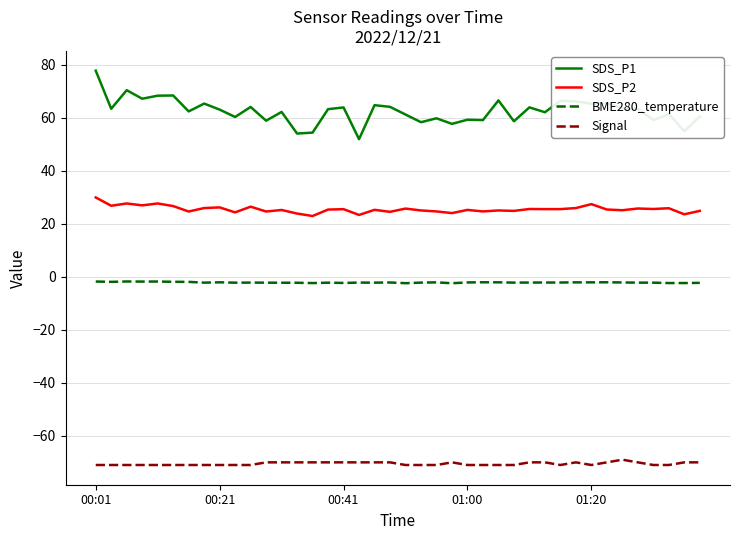

Which series has the widest spread of values?

SDS_P1